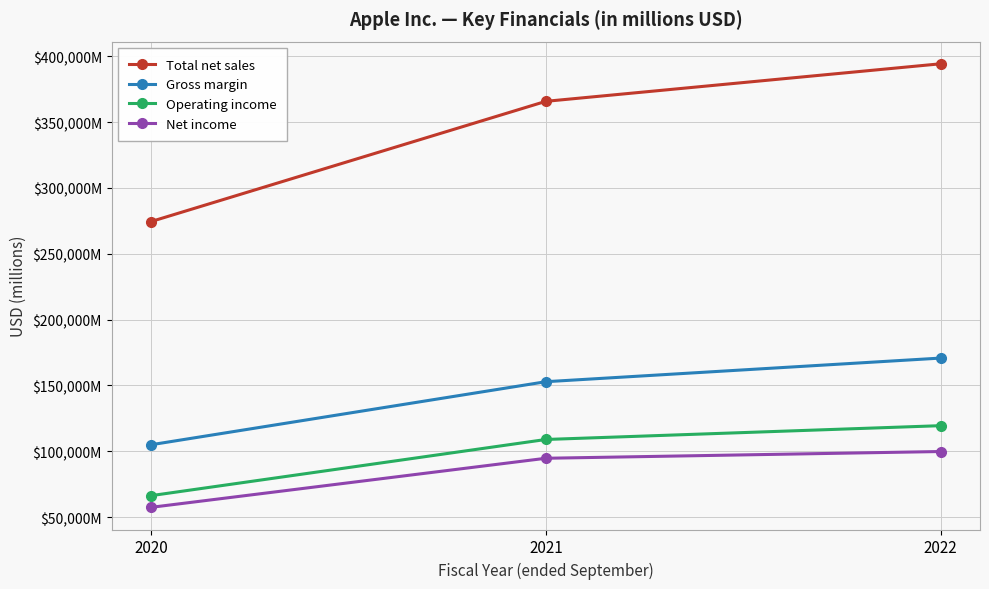

Between 2020 and 2022, which series saw the biggest shift?

Total net sales